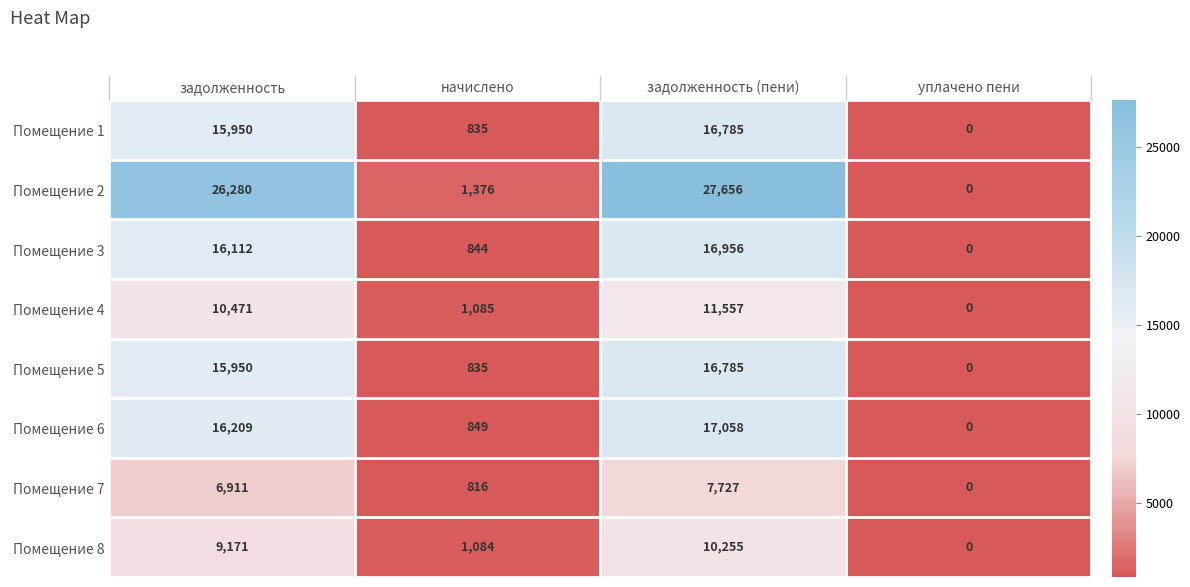

List the labels in order of Помещение 1 value, smallest first.

уплачено пени, начислено, задолженность, задолженность (пени)